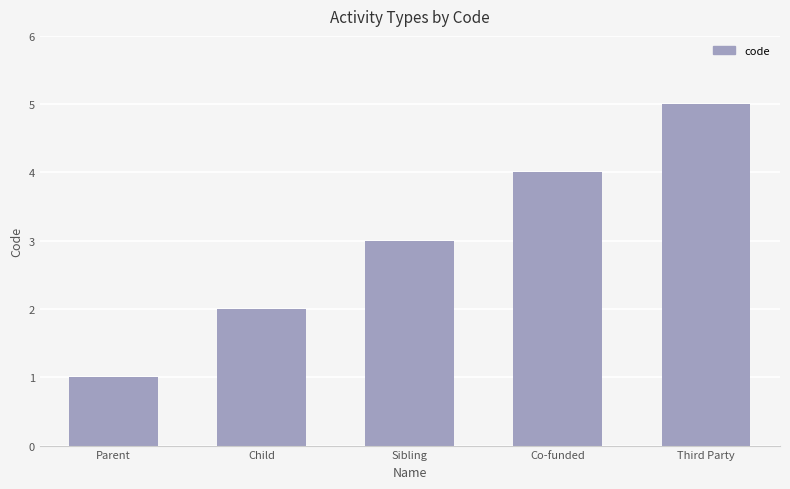

How many bars are there in total?

5